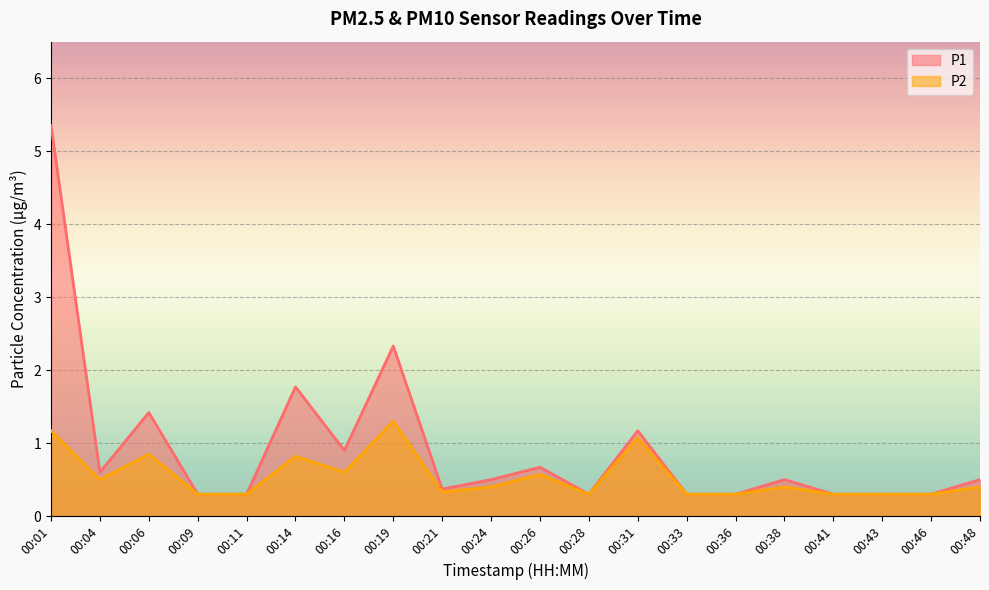

What are all the series names shown in the legend?

P1, P2